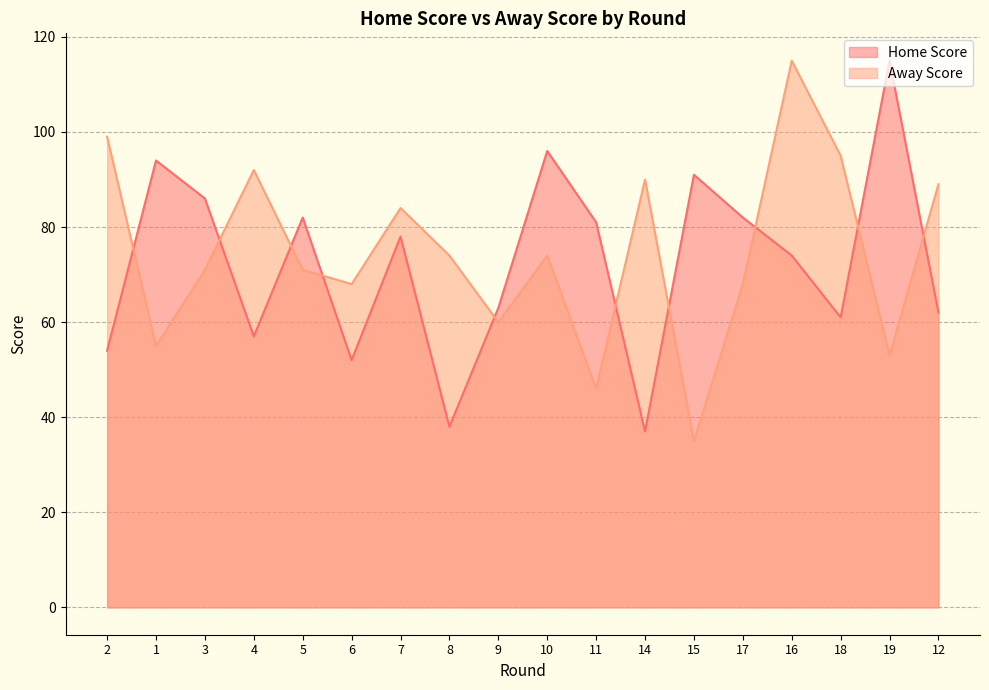

Reading left to right, transcribe all the data shown in this chart.

Home Score: 2=54	1=94	3=86	4=57	5=82	6=52	7=78	8=38	9=63	10=96	11=81	14=37	15=91	17=82	16=74	18=61	19=115	12=62
Away Score: 2=99	1=55	3=71	4=92	5=71	6=68	7=84	8=74	9=60	10=74	11=46	14=90	15=35	17=68	16=115	18=95	19=53	12=89